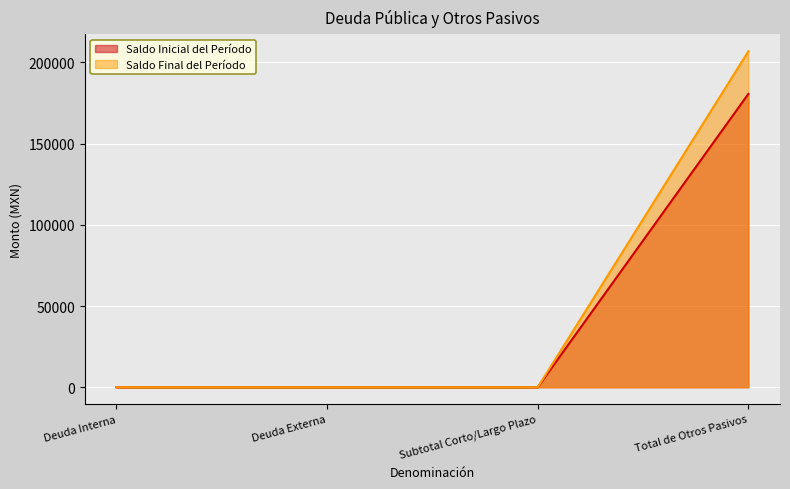

What is the label of the 4th point from the right?

Deuda Interna